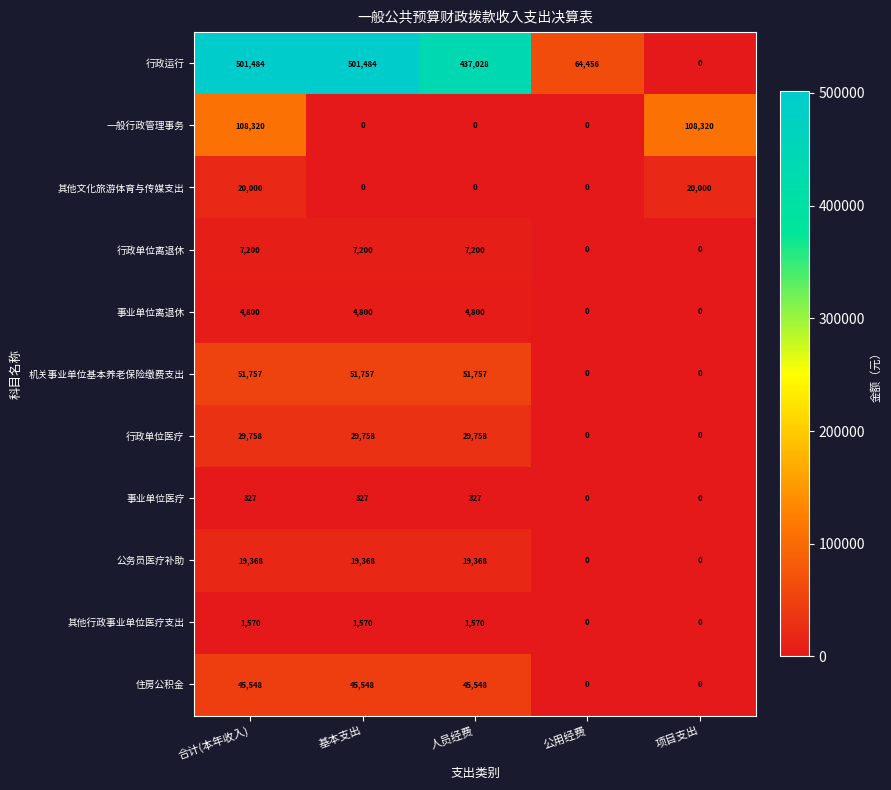

What is the maximum value shown in the chart?

501484